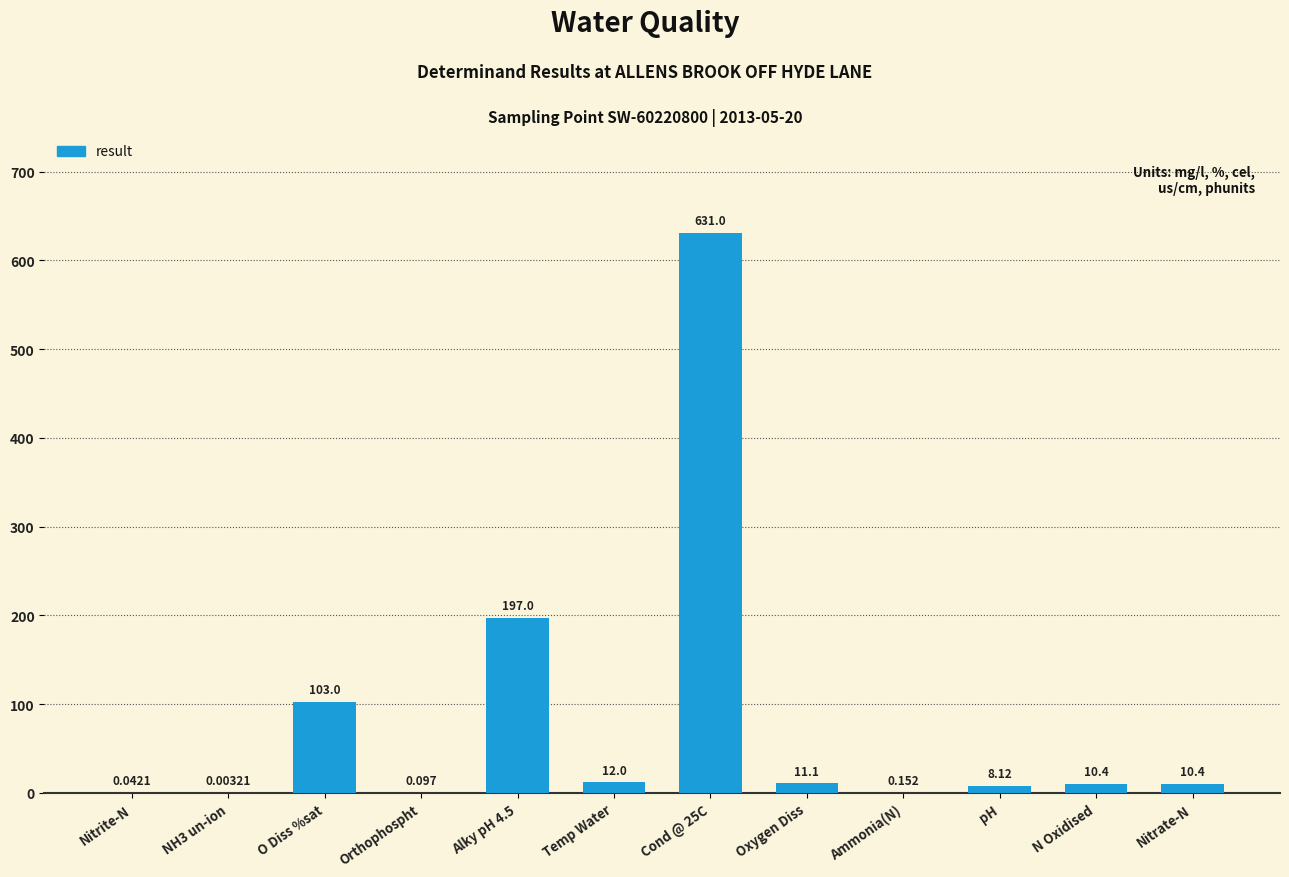

Which has a higher value, Nitrate-N or Ammonia(N)?

Nitrate-N